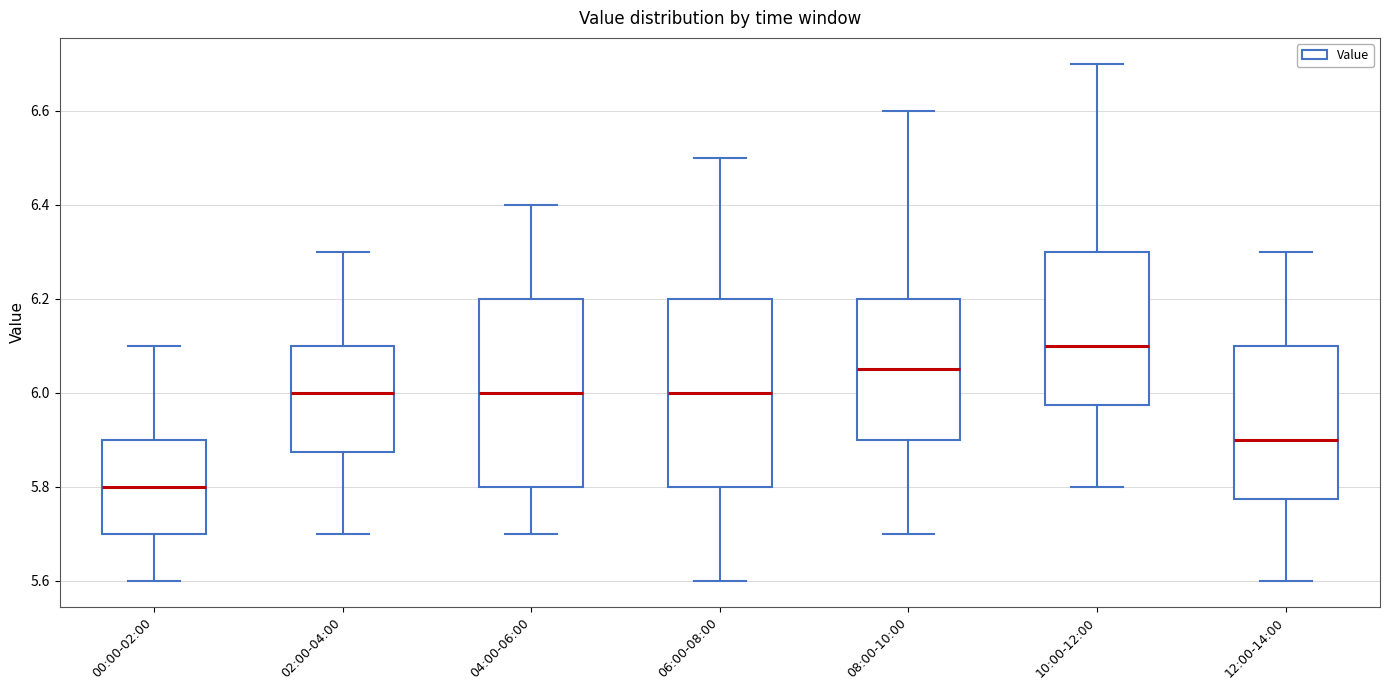

Reading left to right, read every box against the y-axis: the position of its median line, the range the box covers, and the ends of its whiskers. The values are not printed on the chart, so give them approximately, as read against the axis.

00:00-02:00: median 5.80, box 5.70 to 5.90, whiskers 5.60 to 6.10
02:00-04:00: median 6.00, box 5.88 to 6.10, whiskers 5.70 to 6.30
04:00-06:00: median 6.00, box 5.80 to 6.20, whiskers 5.70 to 6.40
06:00-08:00: median 6.00, box 5.80 to 6.20, whiskers 5.60 to 6.50
08:00-10:00: median 6.06, box 5.90 to 6.20, whiskers 5.70 to 6.60
10:00-12:00: median 6.10, box 5.98 to 6.30, whiskers 5.80 to 6.70
12:00-14:00: median 5.90, box 5.78 to 6.10, whiskers 5.60 to 6.30